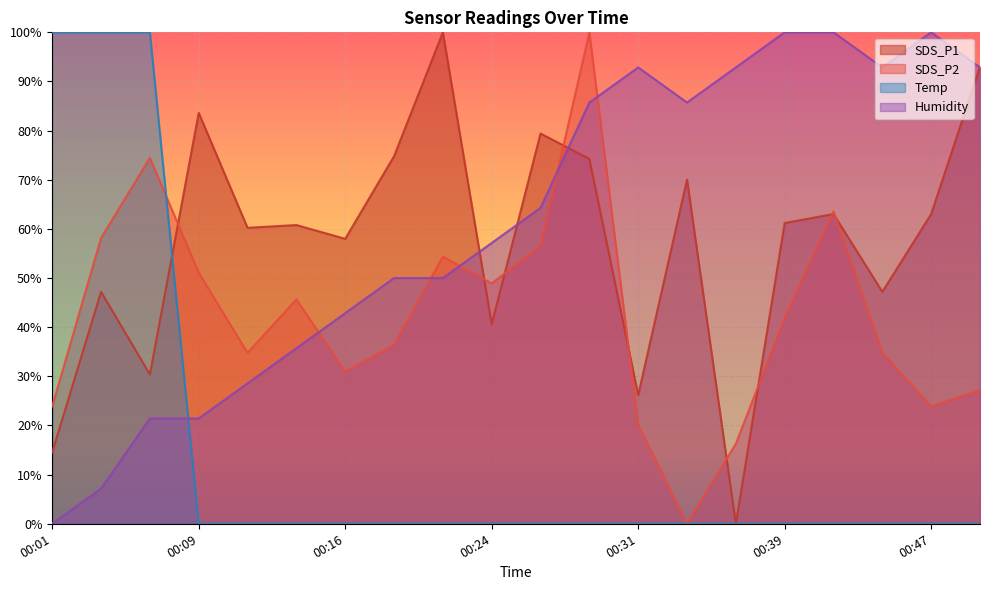

Which series changed the most between 00:41 and 00:44?

SDS_P2